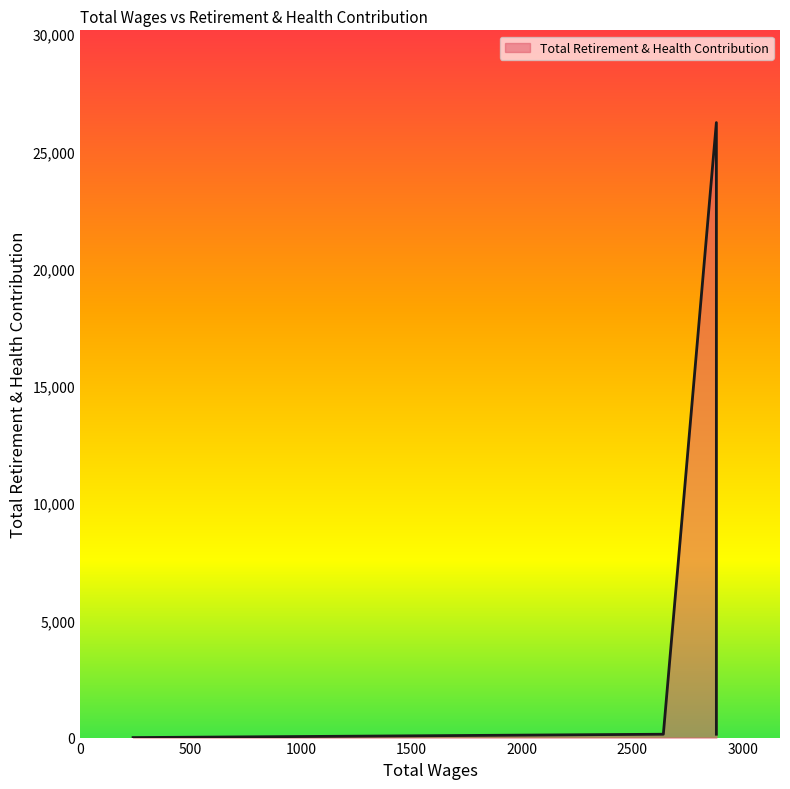

The chart shows a value of 231 at 2880.0. True or false?

False